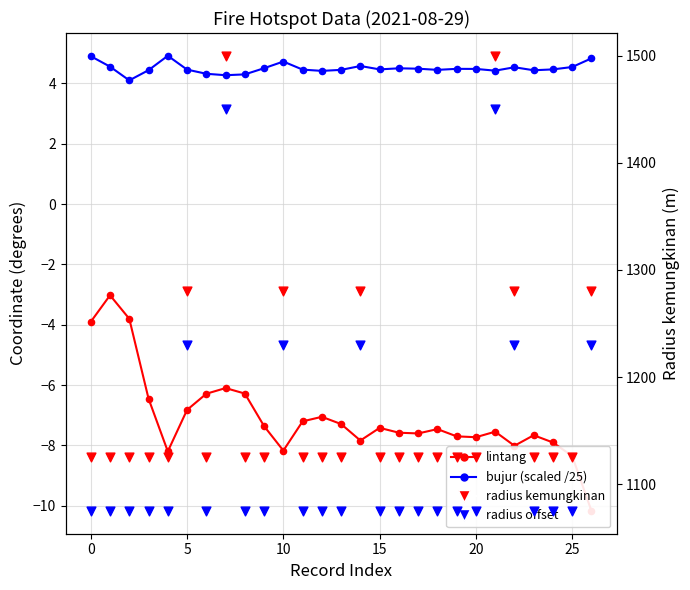

Which series has the widest spread of Y values?

radius (lintang)